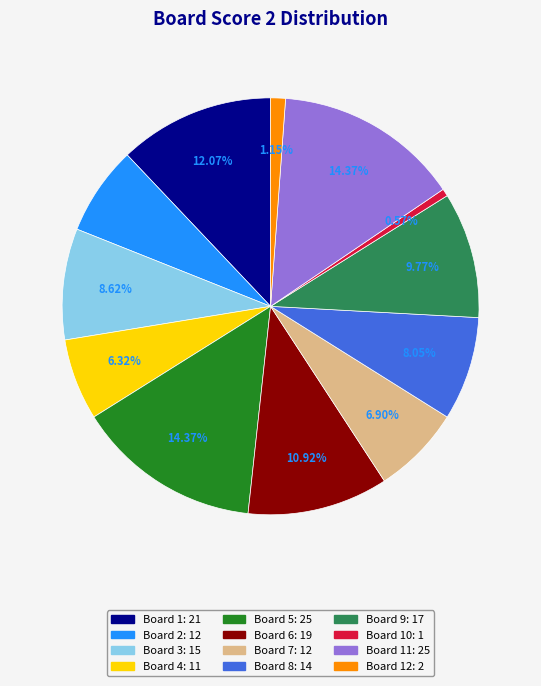

Does any single category account for the majority?

No